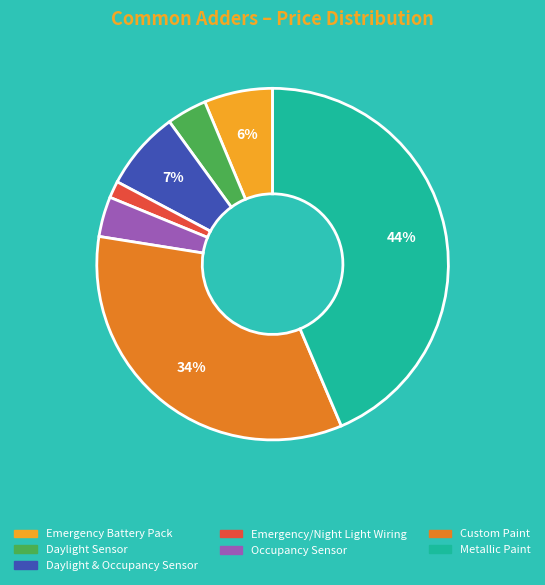

Is it true that Metallic Paint is 44% of the pie?

True